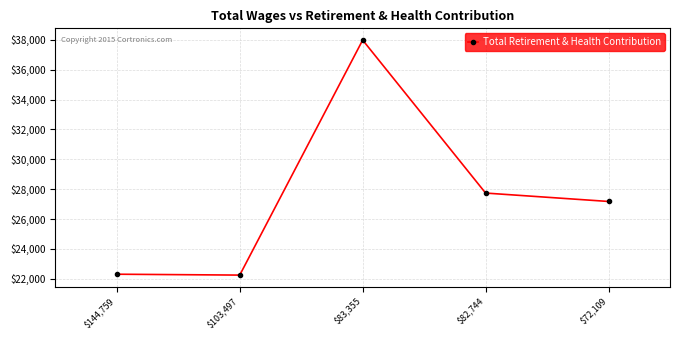

At which category does the chart reach its peak across all series?

$83,355